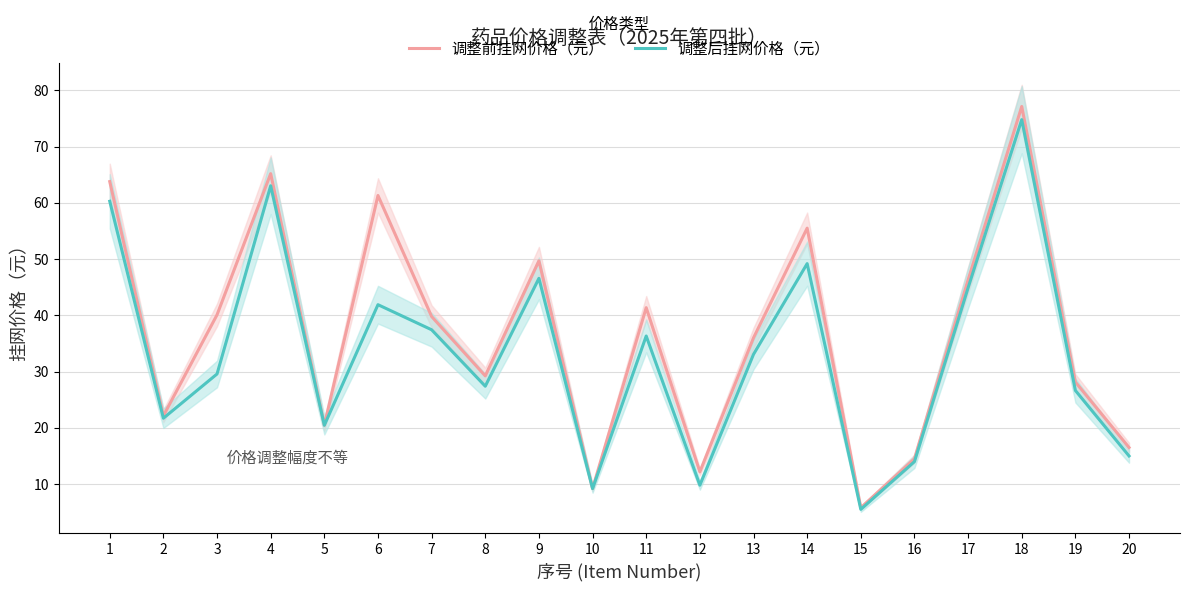

What is the difference between the second highest and minimum values in the 调整前挂网价格（元） series?

59.4